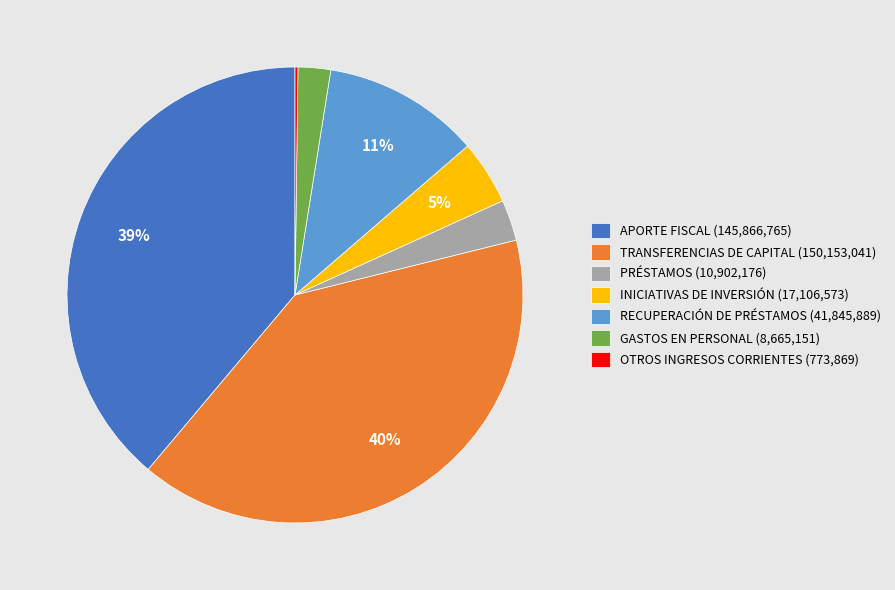

Which has a higher value, APORTE FISCAL (145,866,765) or RECUPERACIÓN DE PRÉSTAMOS (41,845,889)?

APORTE FISCAL (145,866,765)